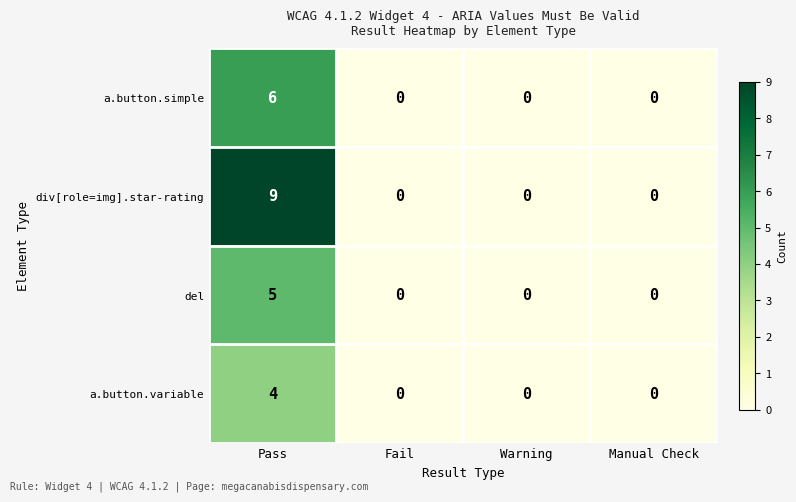

Reading left to right, what are all the values shown in this chart?

a.button.simple: Pass=6	Fail=0	Warning=0	Manual Check=0
div[role=img].star-rating: Pass=9	Fail=0	Warning=0	Manual Check=0
del: Pass=5	Fail=0	Warning=0	Manual Check=0
a.button.variable: Pass=4	Fail=0	Warning=0	Manual Check=0